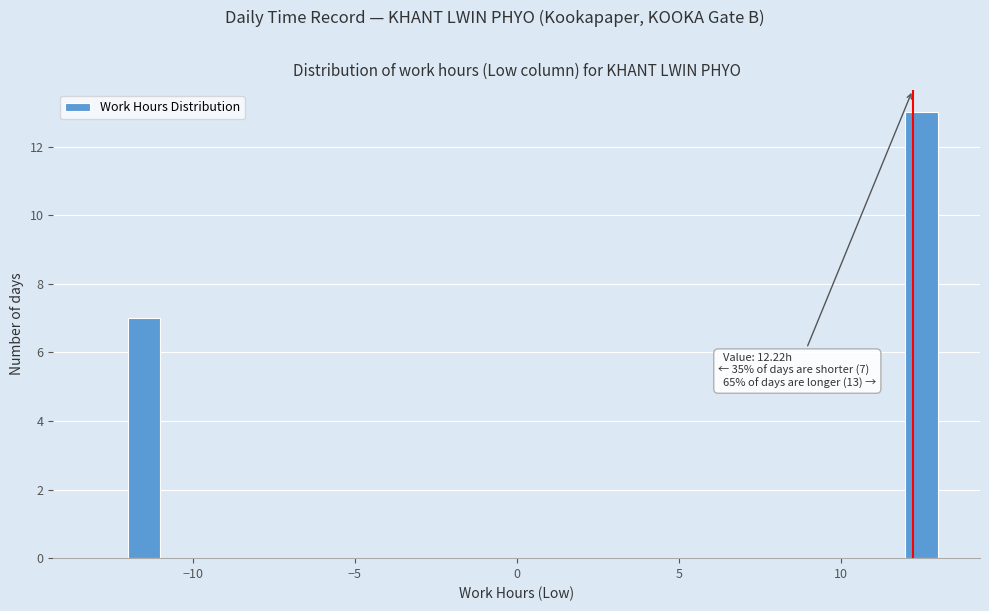

Around what value on the x-axis is the tallest bar? Give the approximate position of its centre, as read against the axis.

12.5